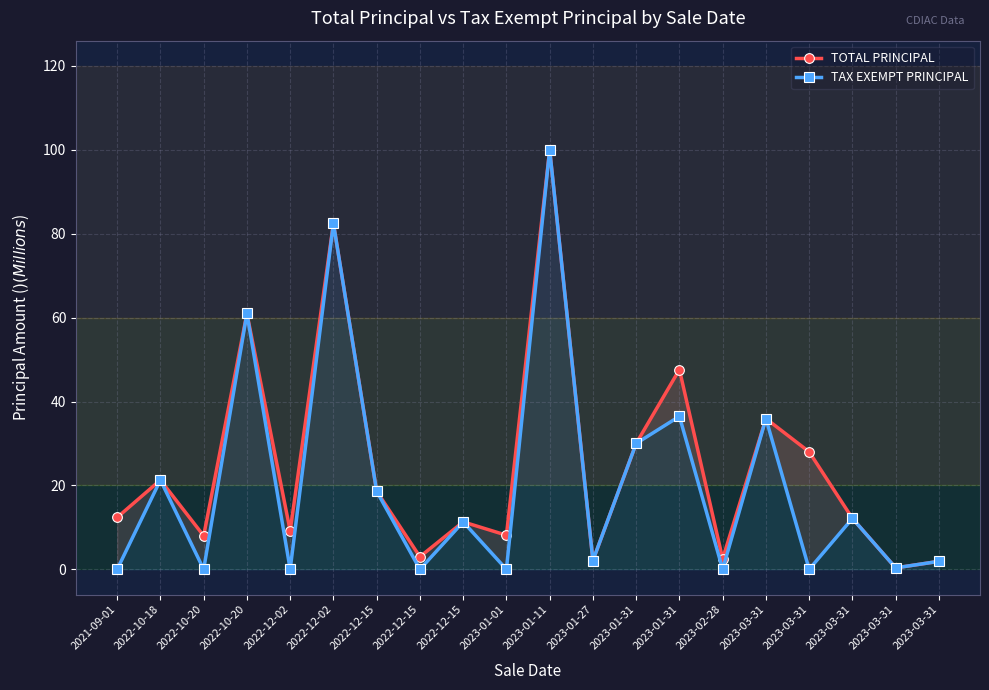

What is the value of the TAX EXEMPT PRINCIPAL point at the 12th from the left?

2.1